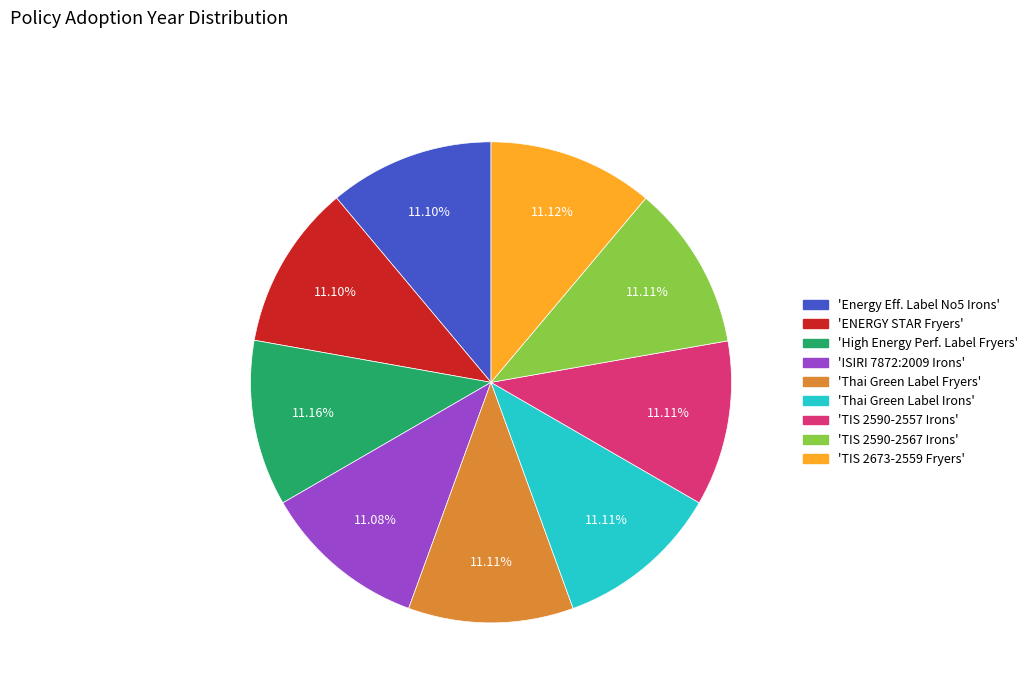

Does any single category account for the majority?

No